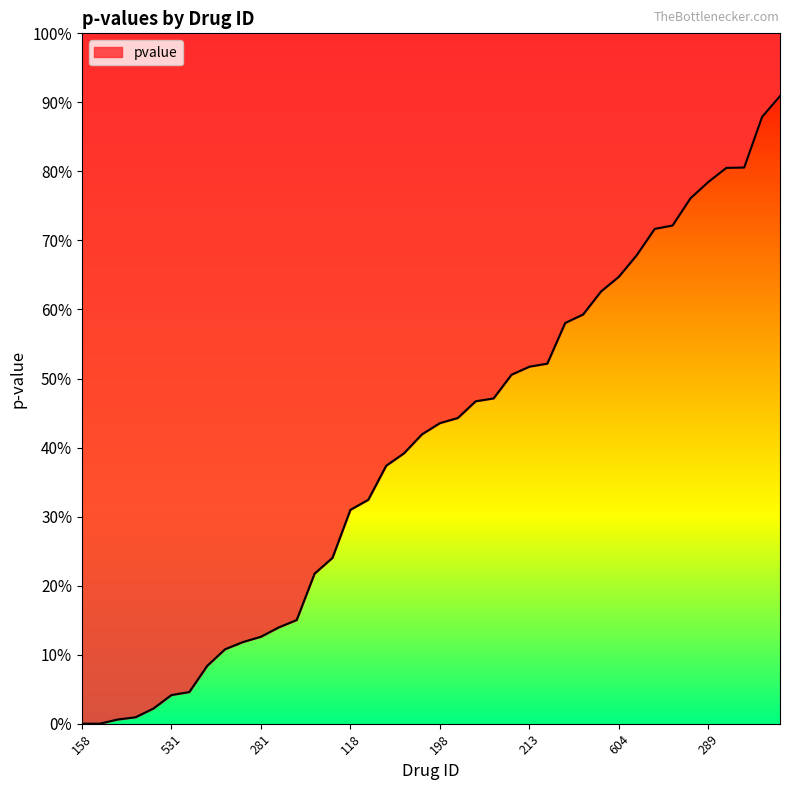

What is the change in value from 25 to 36?

+0.3